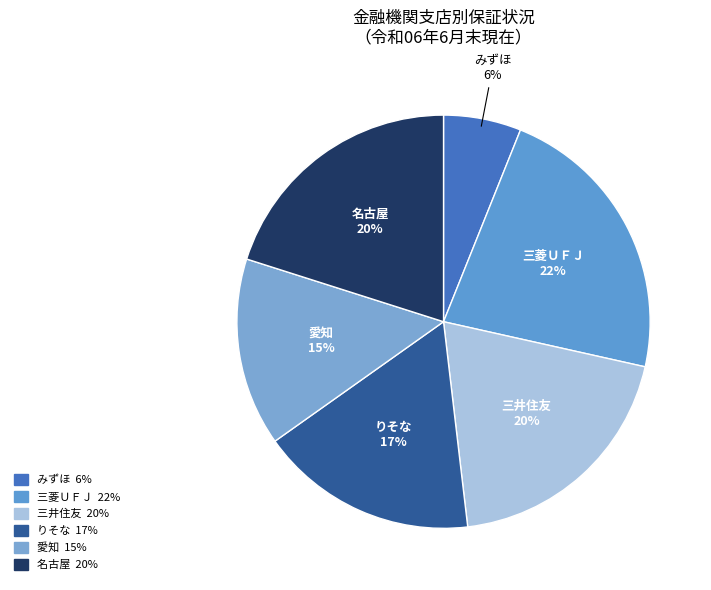

Which category has the biggest portion of the pie?

三菱ＵＦＪ